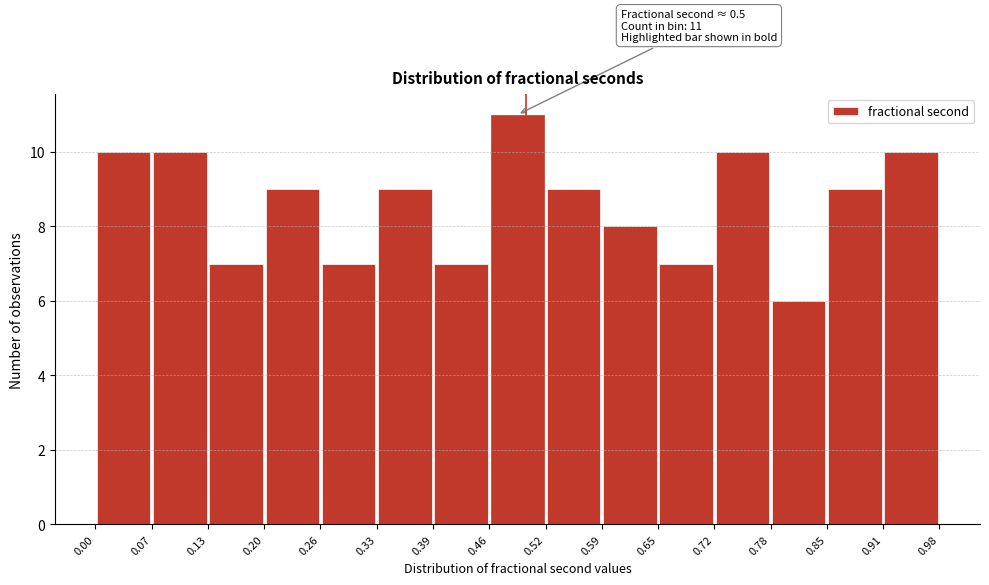

Over which range of the x-axis is the bar tallest?

0.46 to 0.52